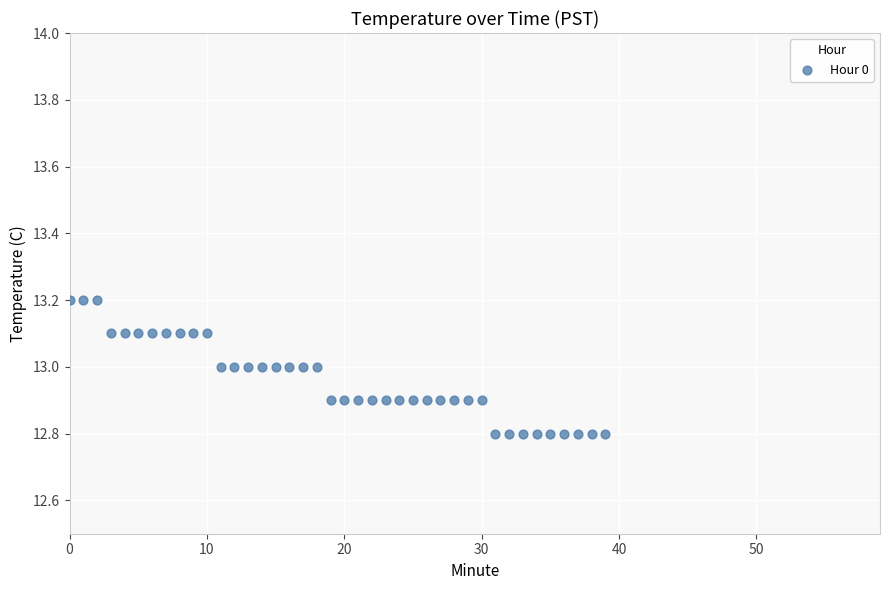

What is the range of Y values (max minus min)?

0.4